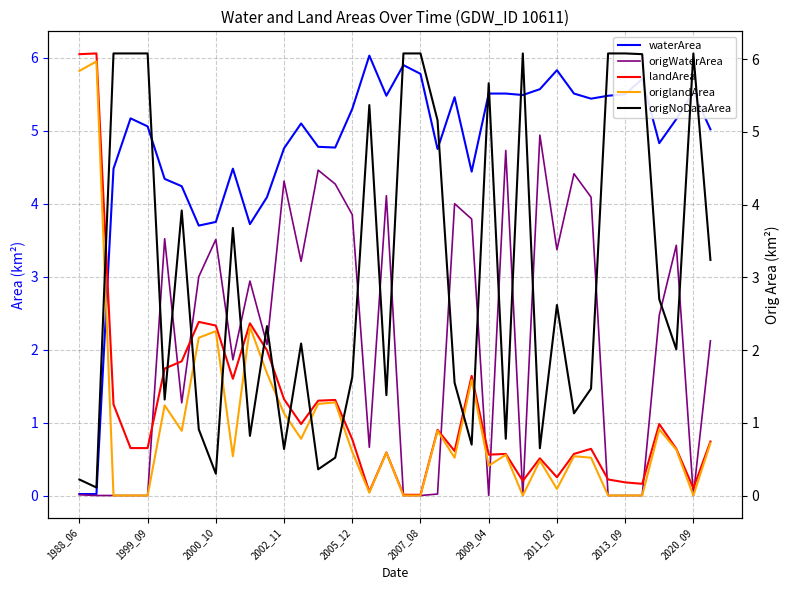

The value of waterArea at 2002_11 is 8.3. True or false?

False